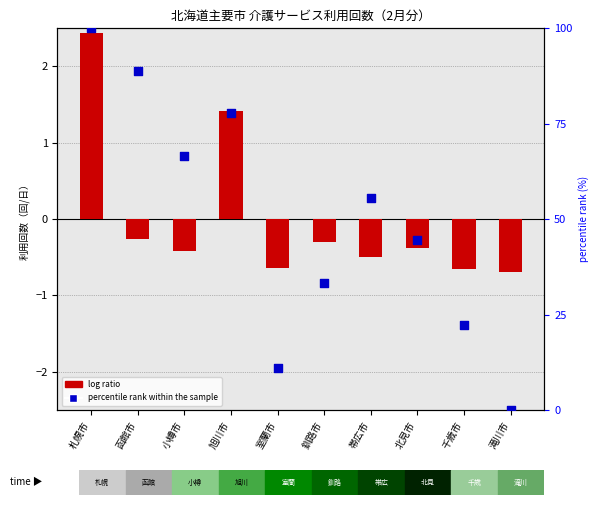

What are all the series names shown in the legend?

log ratio, percentile rank within the sample